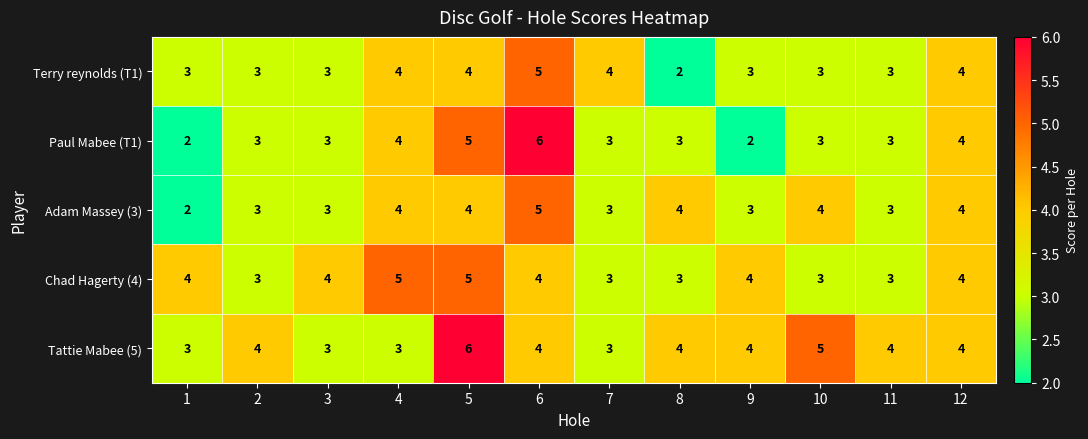

What is the difference between the maximum and minimum values in the Adam Massey (3) series?

3